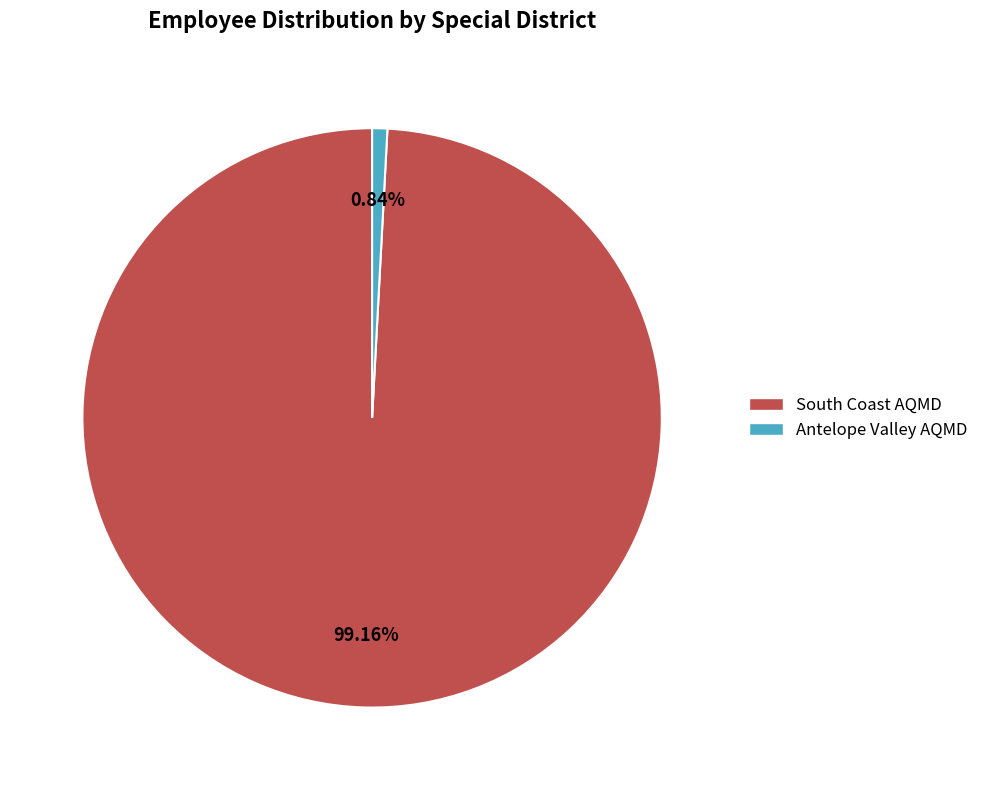

Combined, do Antelope Valley AQMD and South Coast AQMD account for over 50%?

Yes